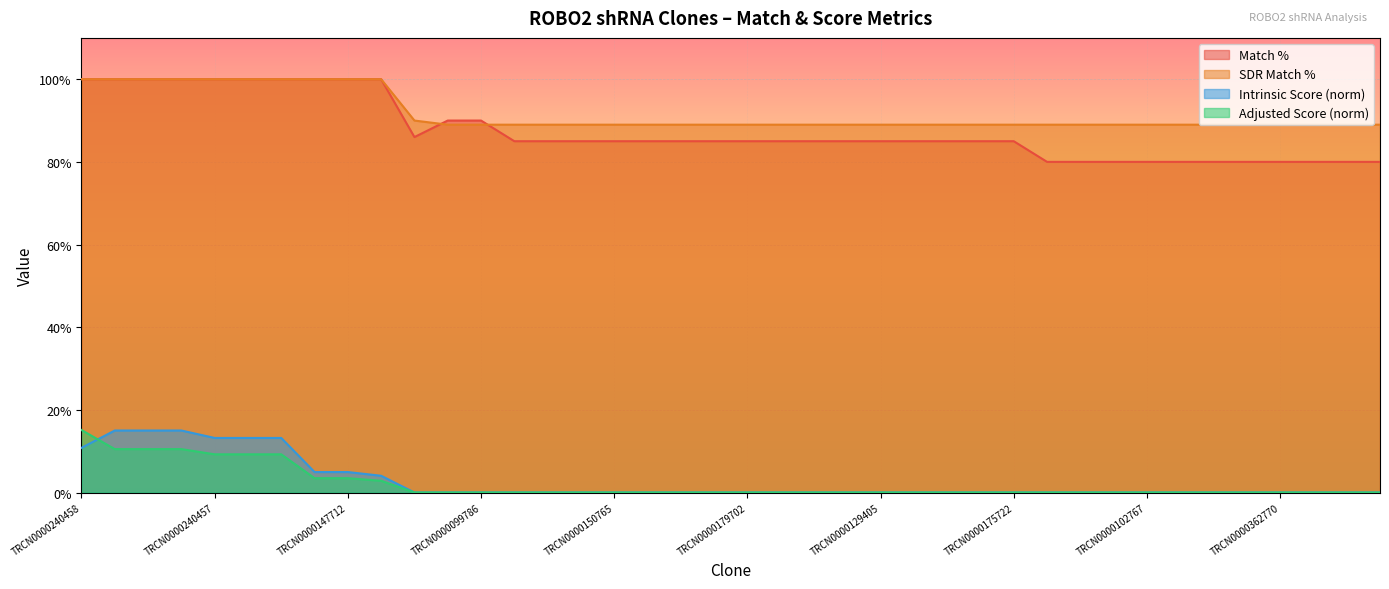

Between TRCN0000148075 and TRCN0000175722, which series saw the biggest shift?

Match %